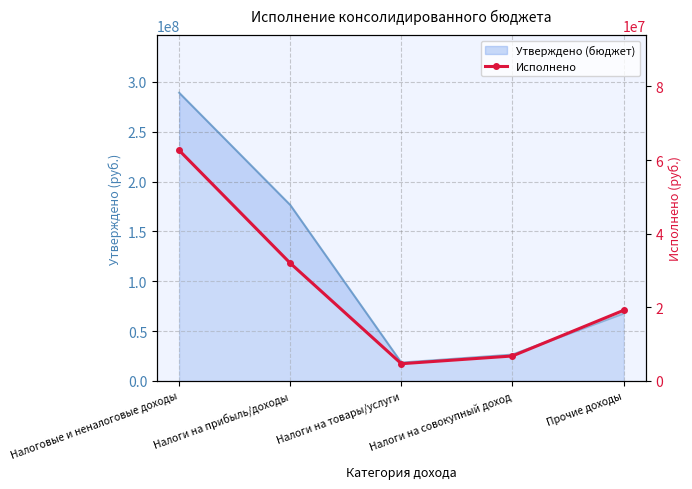

What is the label of the 1st point from the right?

Прочие доходы